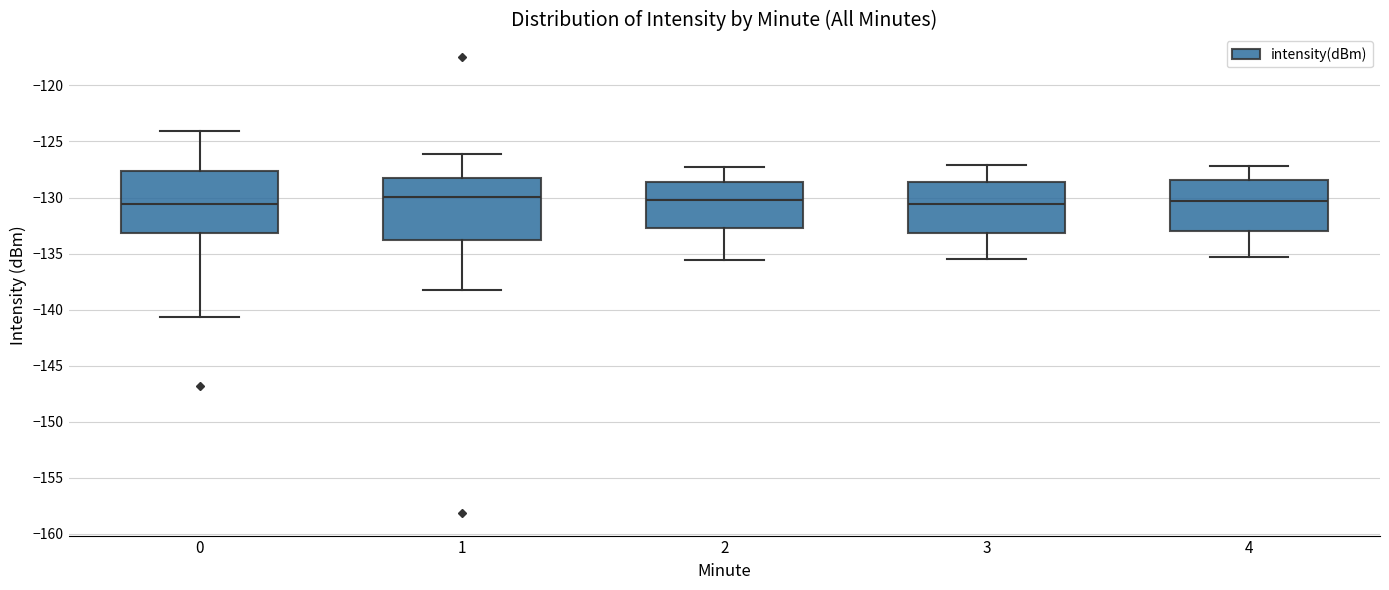

Where does the upper whisker of the box at x = 4 end on the y-axis? The values are not printed on the chart, so give them approximately, as read against the axis.

-127.0